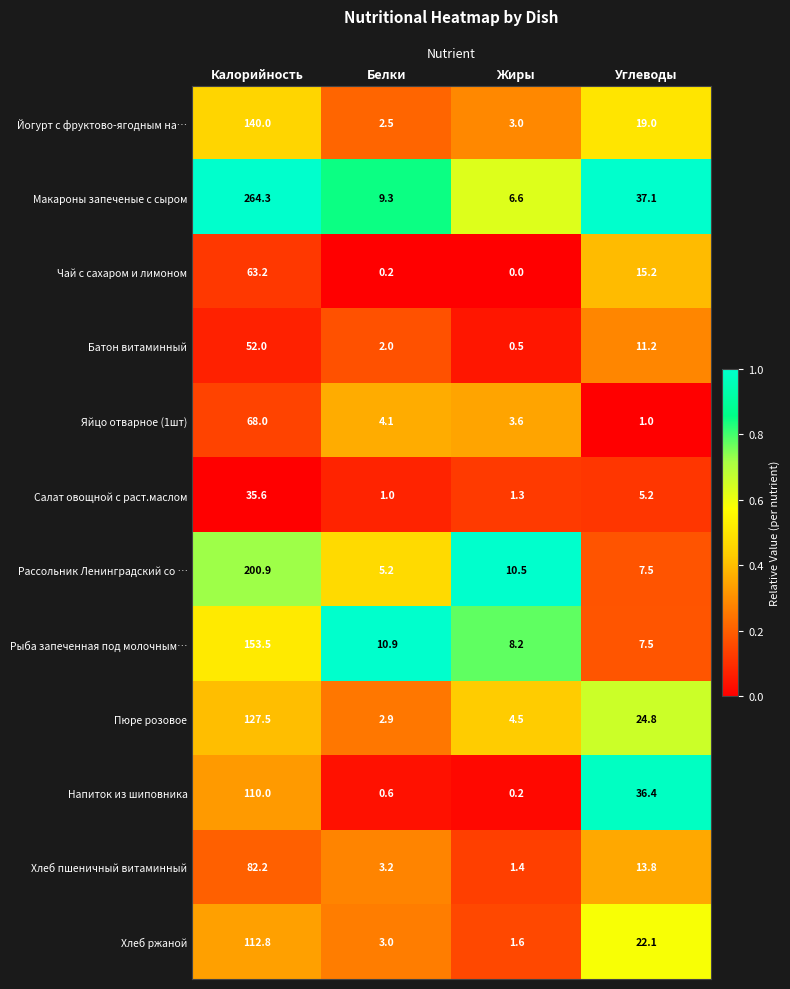

What is the difference between the maximum and minimum values in the Чай с сахаром и лимоном series?

63.2